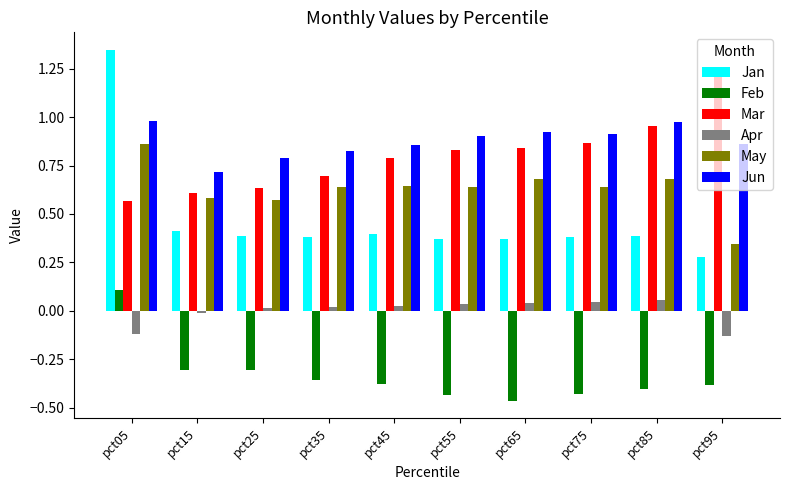

Which label corresponds to the largest value in the chart?

pct05